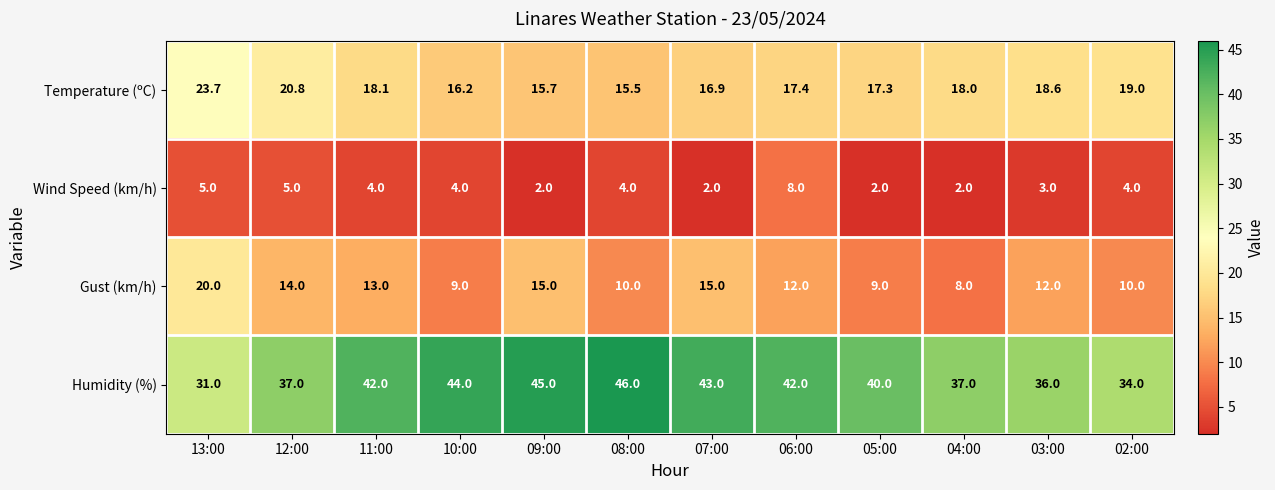

The value of Gust (km/h) at 03:00 is 12.0. True or false?

True